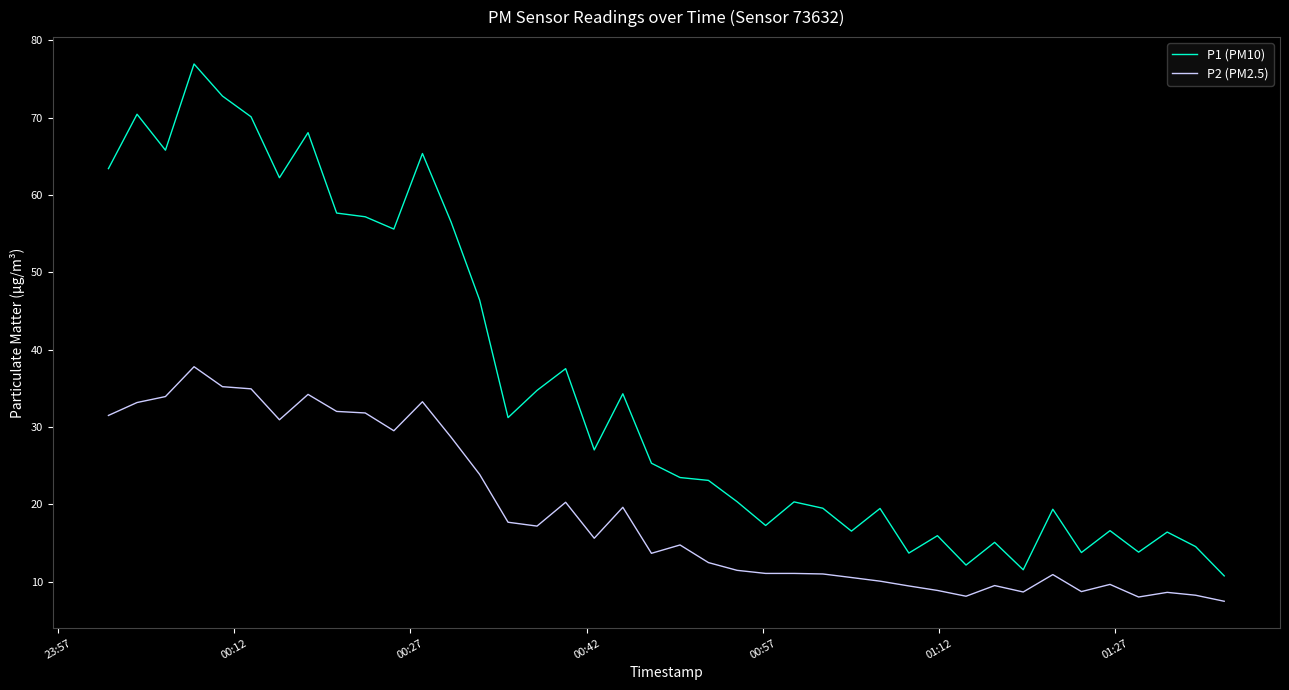

List the series in order of their overall mean, highest first.

P1 (PM10), P2 (PM2.5)